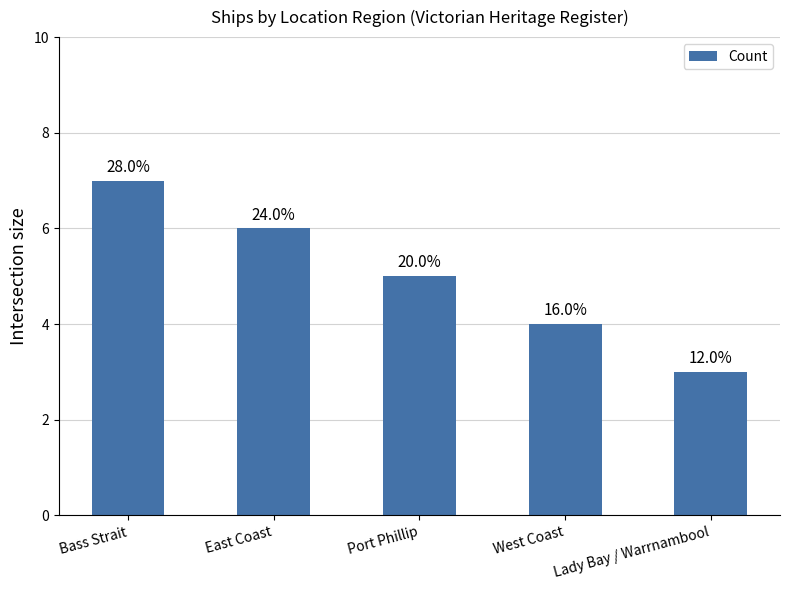

Are the bars horizontal?

No